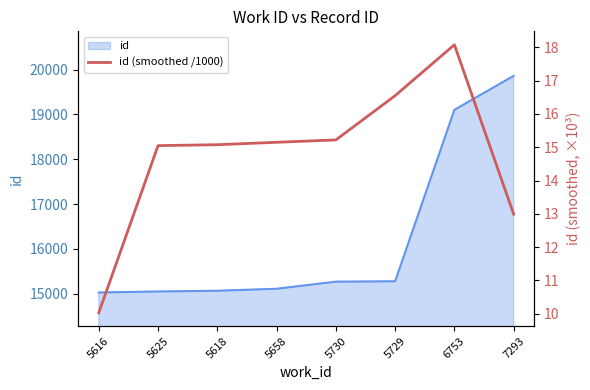

Rank the categories by value from highest to lowest.

6753, 5729, 5730, 5658, 5618, 5625, 7293, 5616